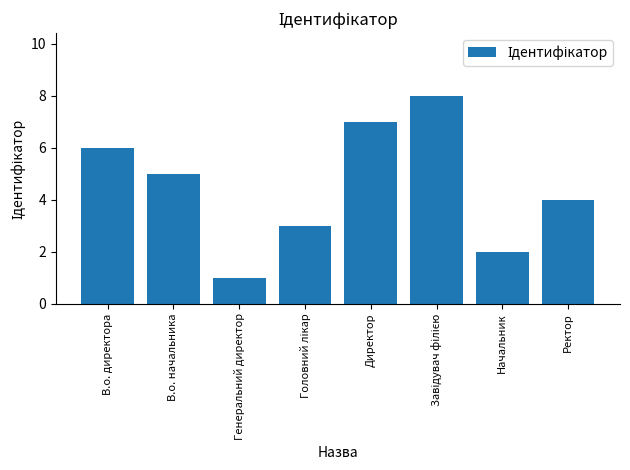

True or false: the data shows 1 at Ректор.

False